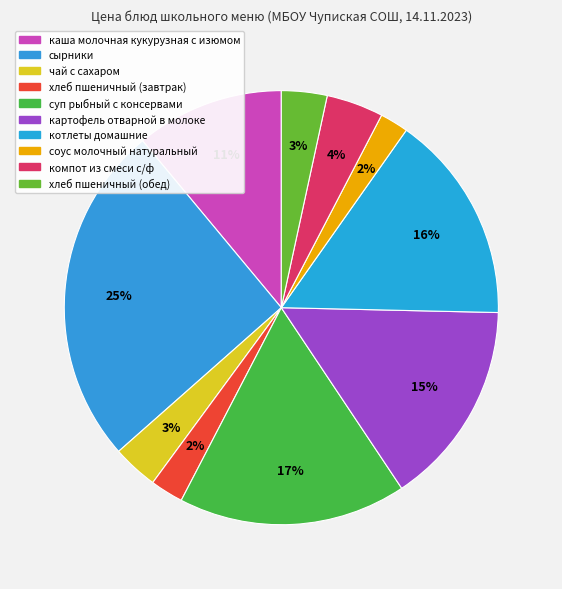

What is the largest slice in the pie chart?

сырники